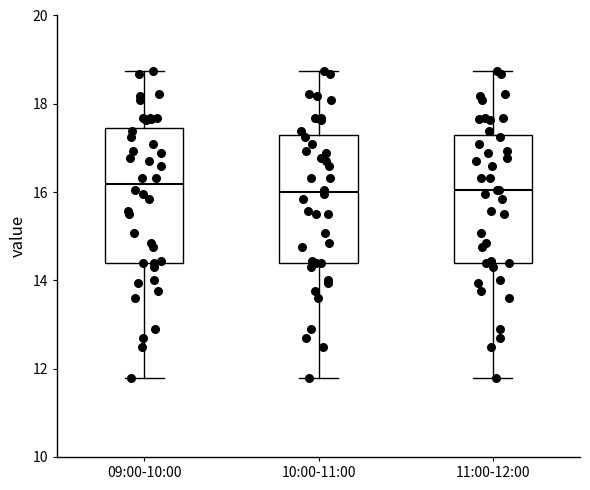

Where is the upper edge of the box for 09:00-10:00 on the y-axis? The values are not printed on the chart, so give them approximately, as read against the axis.

17.4